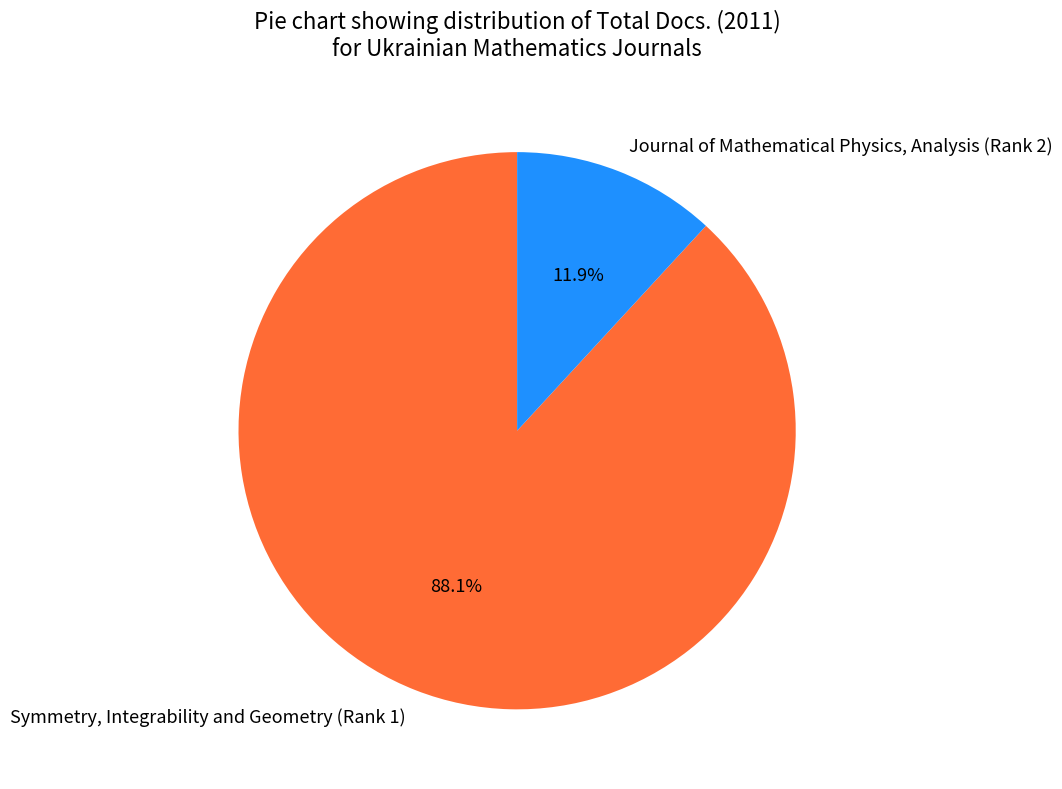

How many slices are in this pie chart?

2